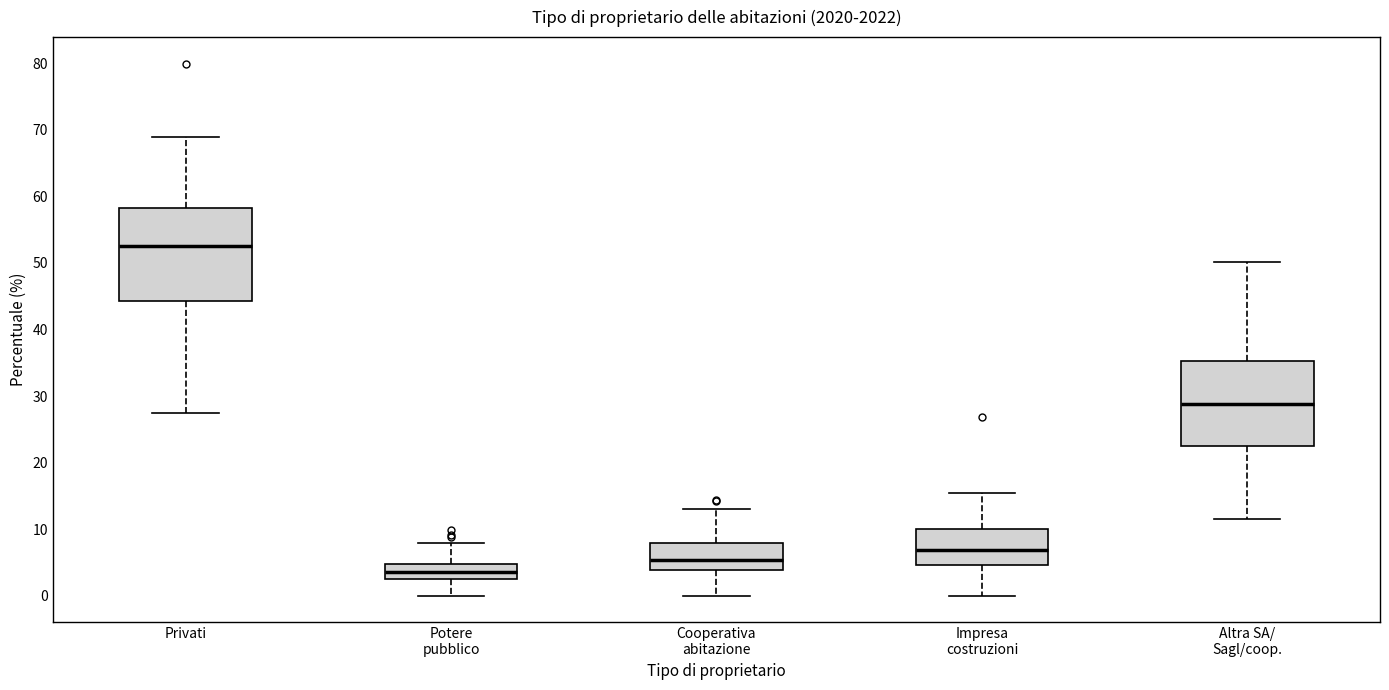

Reading left to right, read every box against the y-axis: the position of its median line, the range the box covers, and the ends of its whiskers. The values are not printed on the chart, so give them approximately, as read against the axis.

Privati: median 53, box 44 to 58, whiskers 27 to 69
Potere pubblico: median 4, box 3 to 5, whiskers 0 to 8
Cooperativa abitazione: median 5, box 4 to 8, whiskers 0 to 13
Impresa costruzioni: median 7, box 5 to 10, whiskers 0 to 15
Altra SA/ Sagl/coop.: median 29, box 23 to 35, whiskers 12 to 50